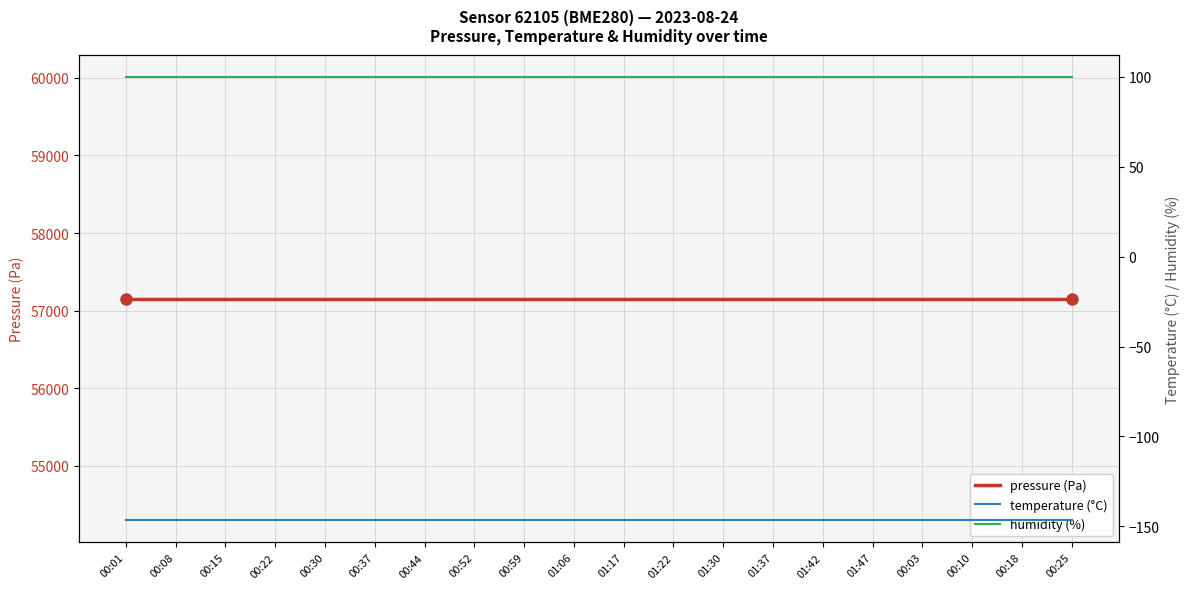

Is the value of humidity (%) at 00:08 greater than the value of pressure (Pa) at 00:44?

No